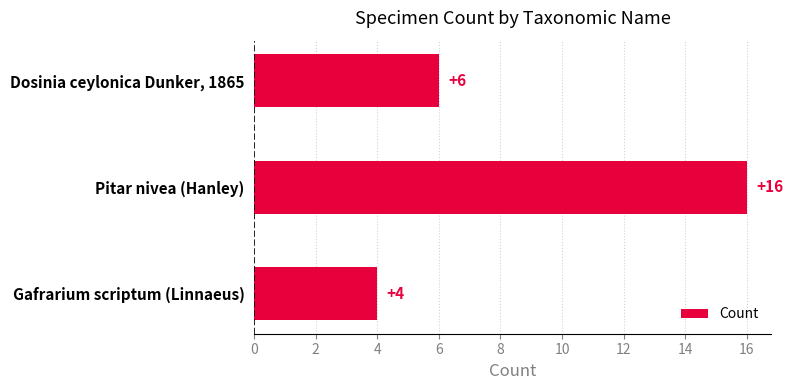

Rank the categories by value from lowest to highest.

Gafrarium scriptum (Linnaeus), Dosinia ceylonica Dunker, 1865, Pitar nivea (Hanley)